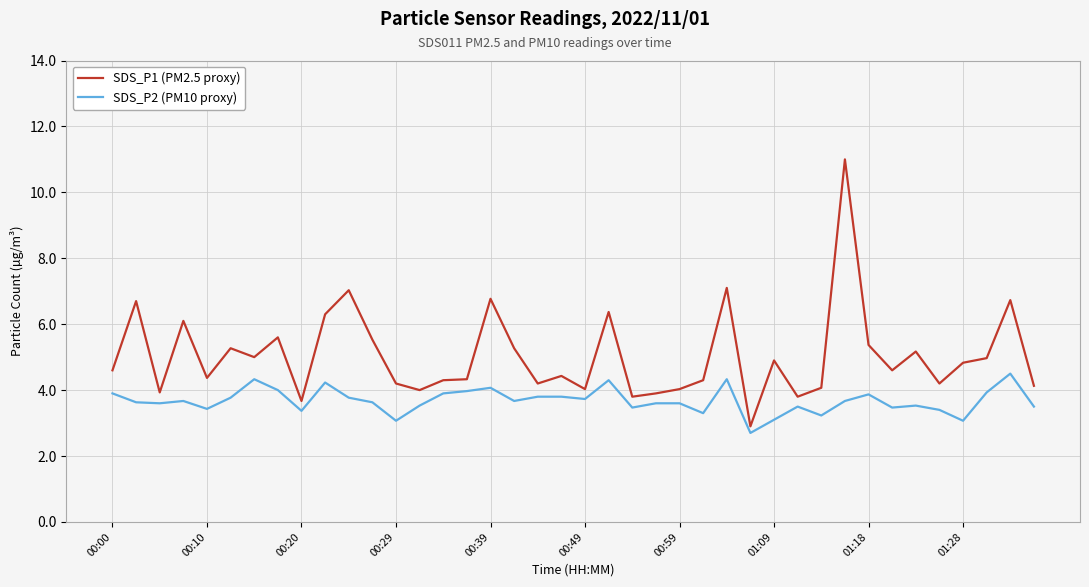

Rank the series by their average value, from lowest to highest.

SDS_P2 (PM10 proxy), SDS_P1 (PM2.5 proxy)